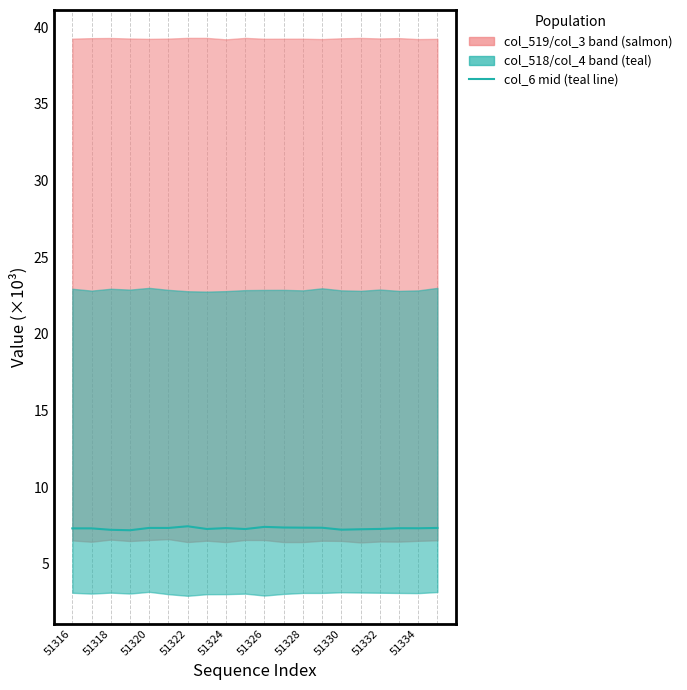

What is the average value?

7.3